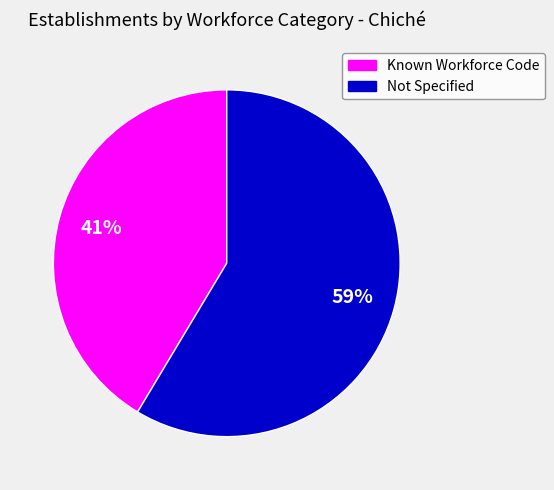

Is there any slice that represents more than half of the pie?

Yes